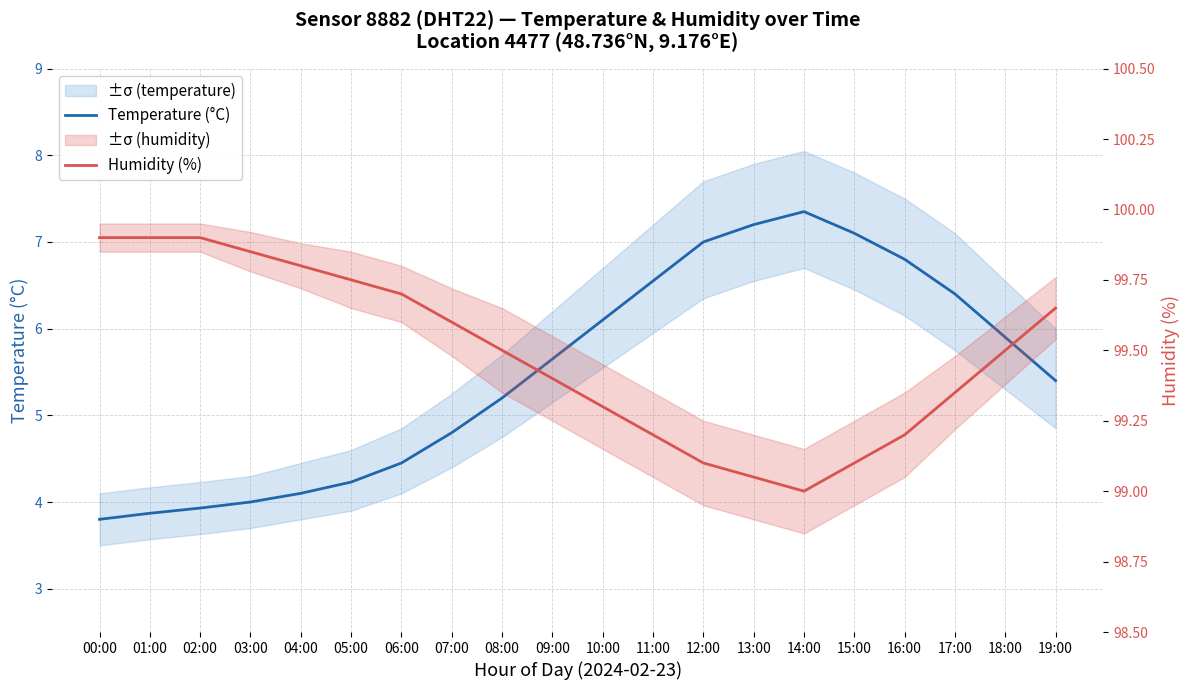

Reading left to right, transcribe all the data shown in this chart.

Temperature (°C): 3.8	3.9	3.9	4.0	4.1	4.2	4.5	4.8	5.2	5.7	6.1	6.5	7.0	7.2	7.3	7.1	6.8	6.4	5.9	5.4
Humidity (%): 99.9	99.9	99.9	99.8	99.8	99.8	99.7	99.6	99.5	99.4	99.3	99.2	99.1	99.0	99.0	99.1	99.2	99.3	99.5	99.7